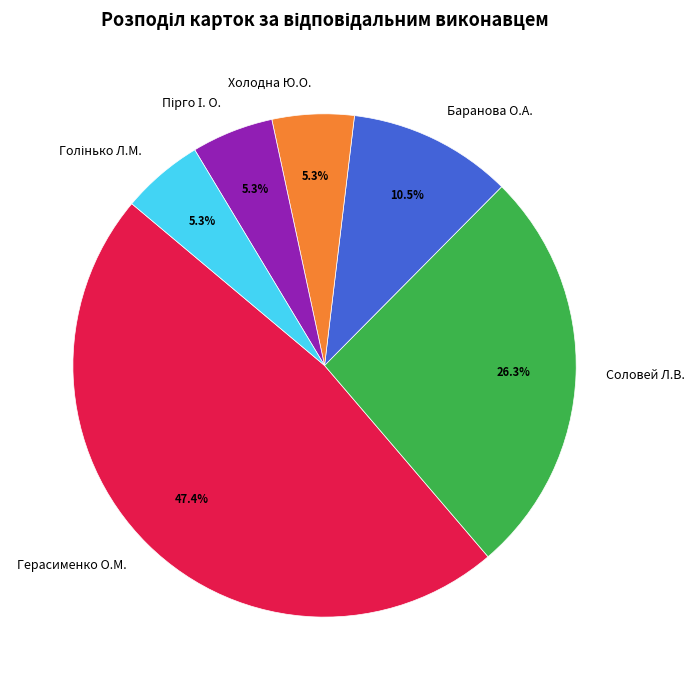

What percentage is NOT represented by Баранова О.А.?

89.5%